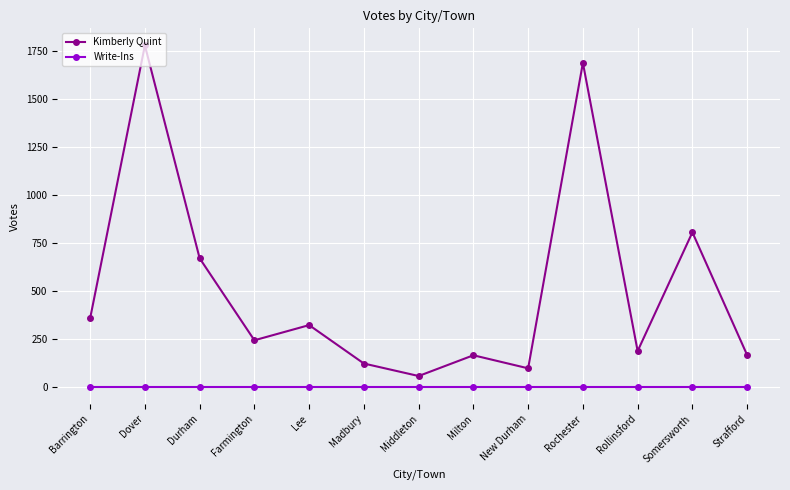

How many lines are shown in the chart?

2